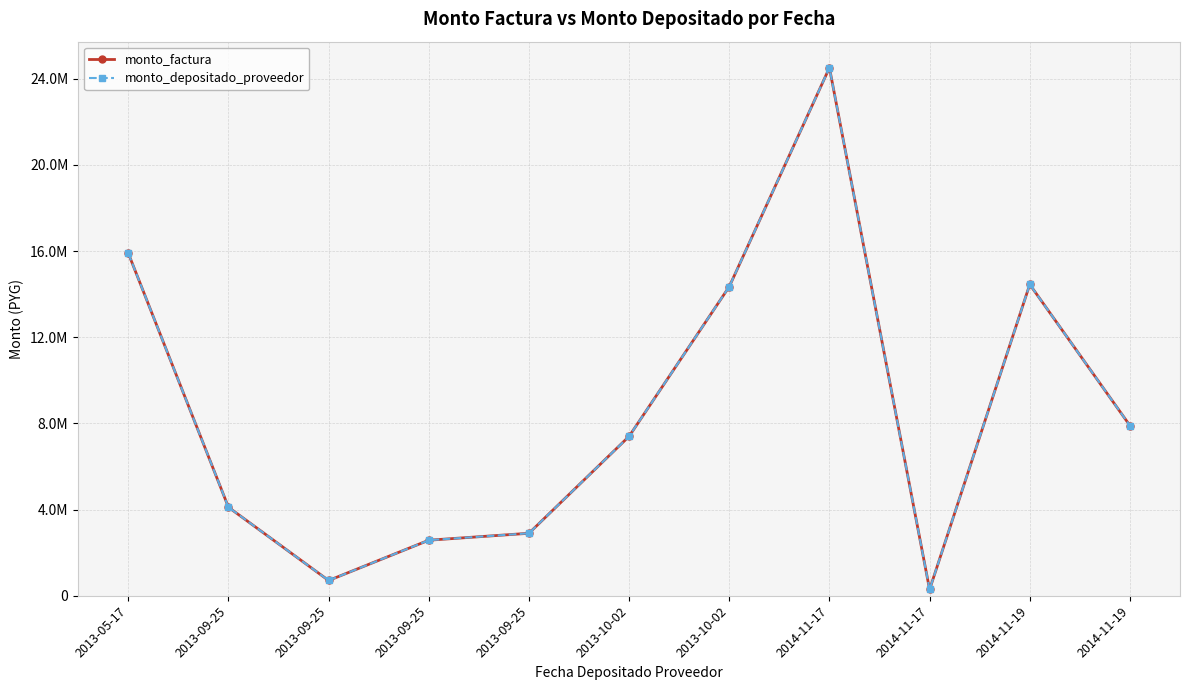

At which category does the chart reach its peak across all series?

2014-11-17